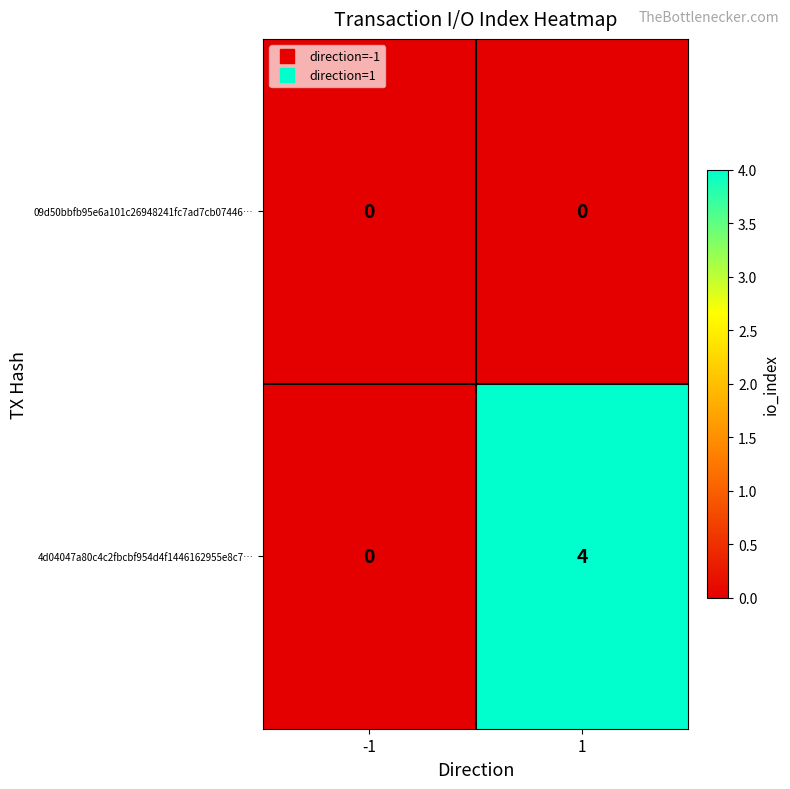

Rank the series at 1 from highest to lowest value.

4d04047a80c4c2fbcbf954d4f1446162955e8c7…, 09d50bbfb95e6a101c26948241fc7ad7cb07446…